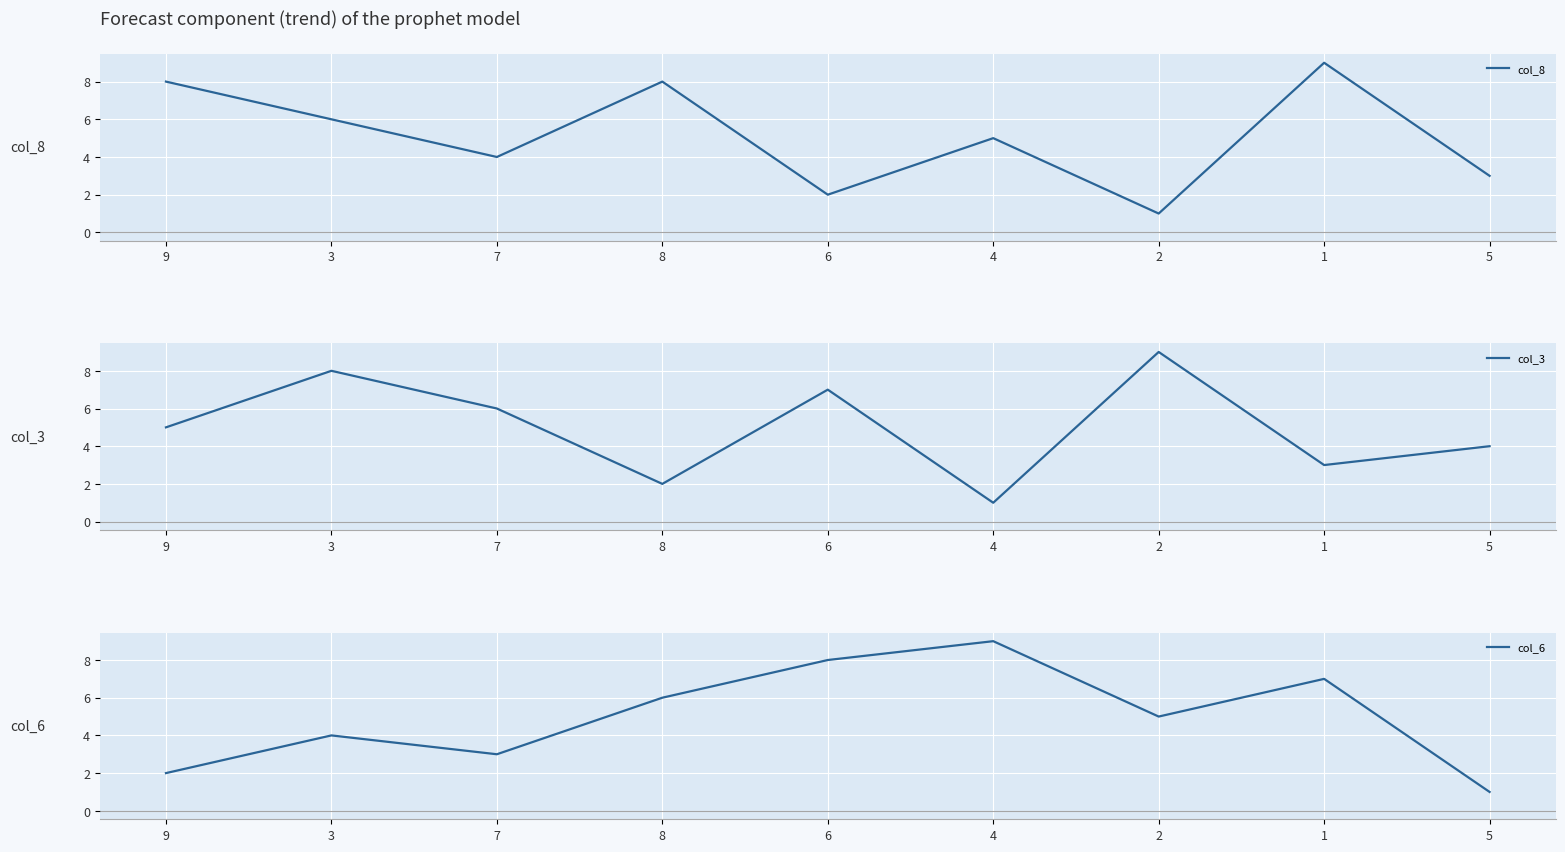

What is the difference between the second highest and minimum values in the col_3 series?

7